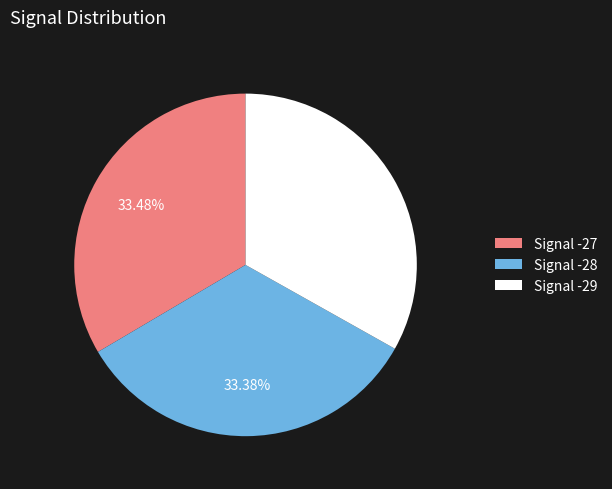

What portion of the pie excludes Signal -27?

66.5%